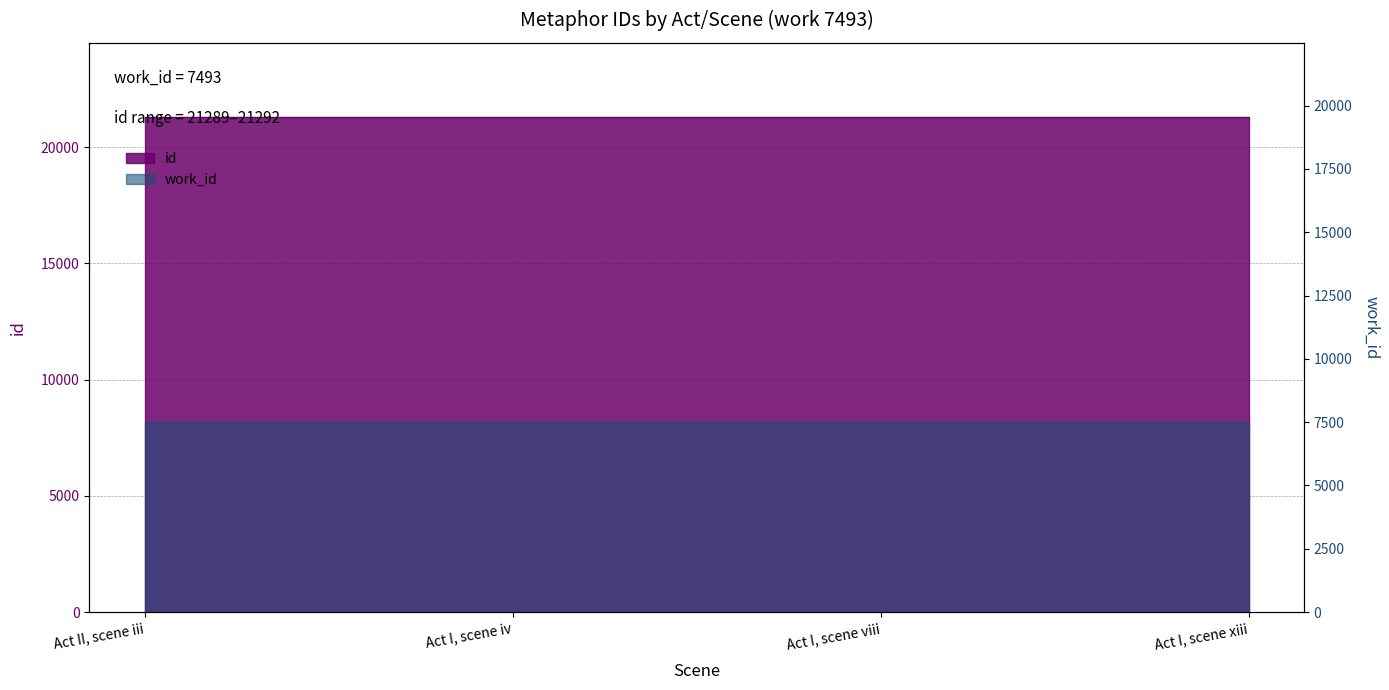

Which category has the highest value across all series?

Act I, scene xiii